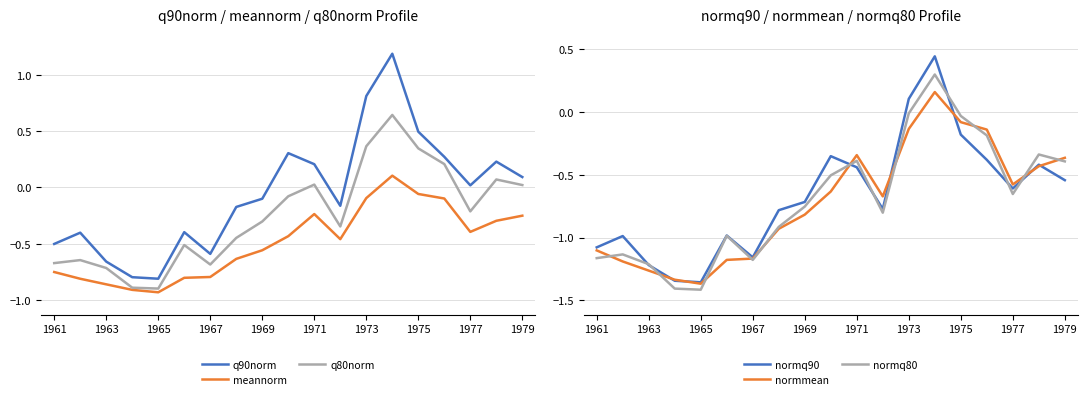

True or false: q90norm and normmean intersect in this chart.

False